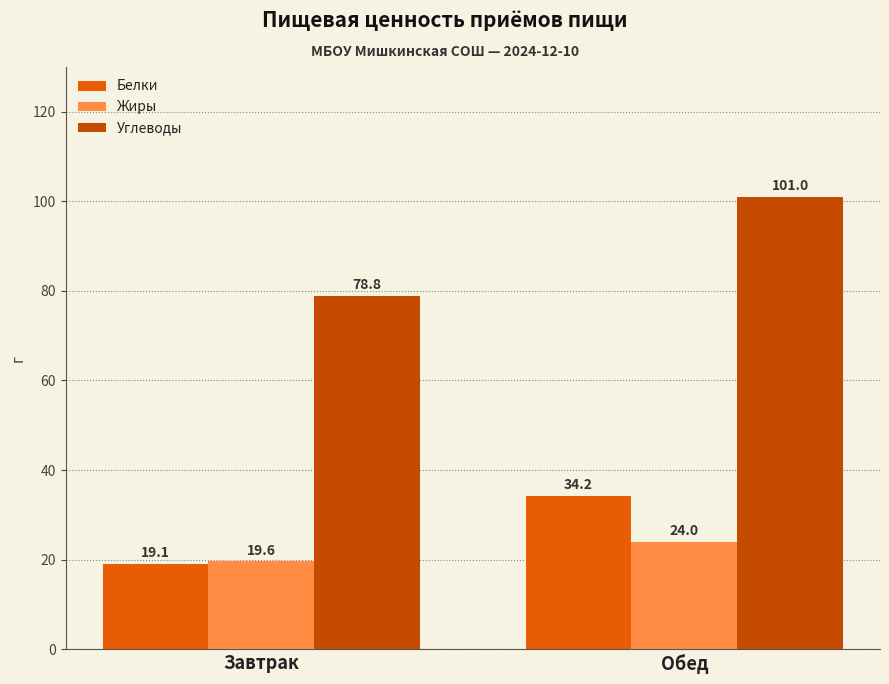

What is the average value of the Жиры series?

21.8